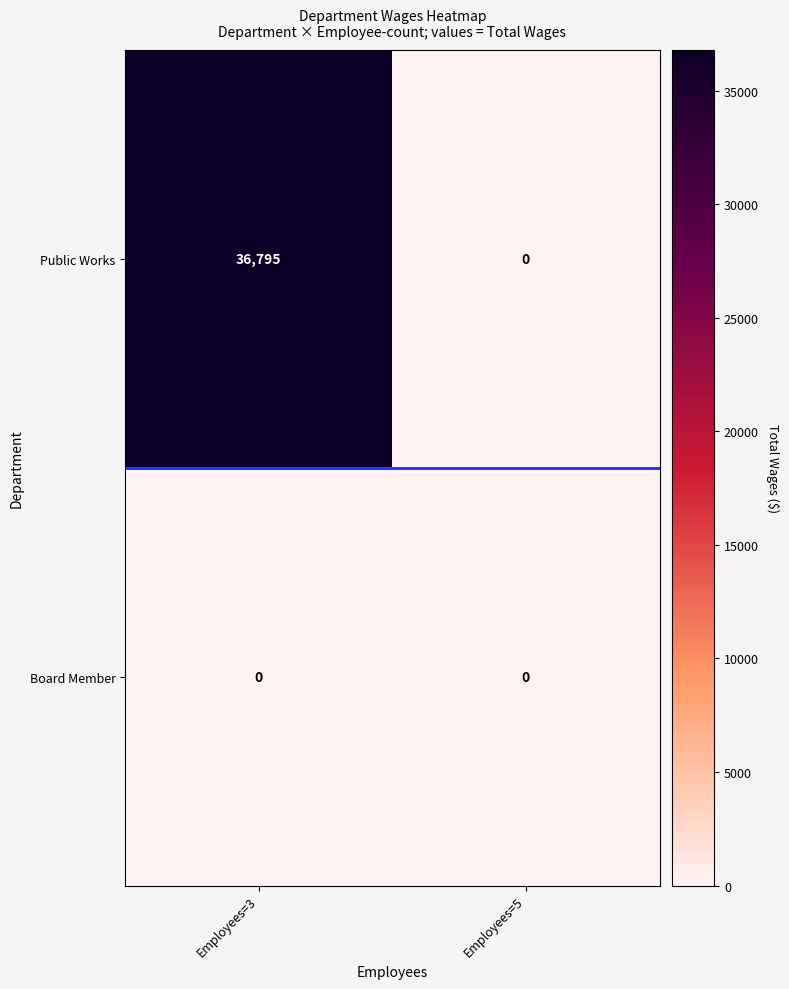

Reading left to right, what are all the values shown in this chart?

Public Works: Employees=3=36795	Employees=5=0
Board Member: Employees=3=0	Employees=5=0